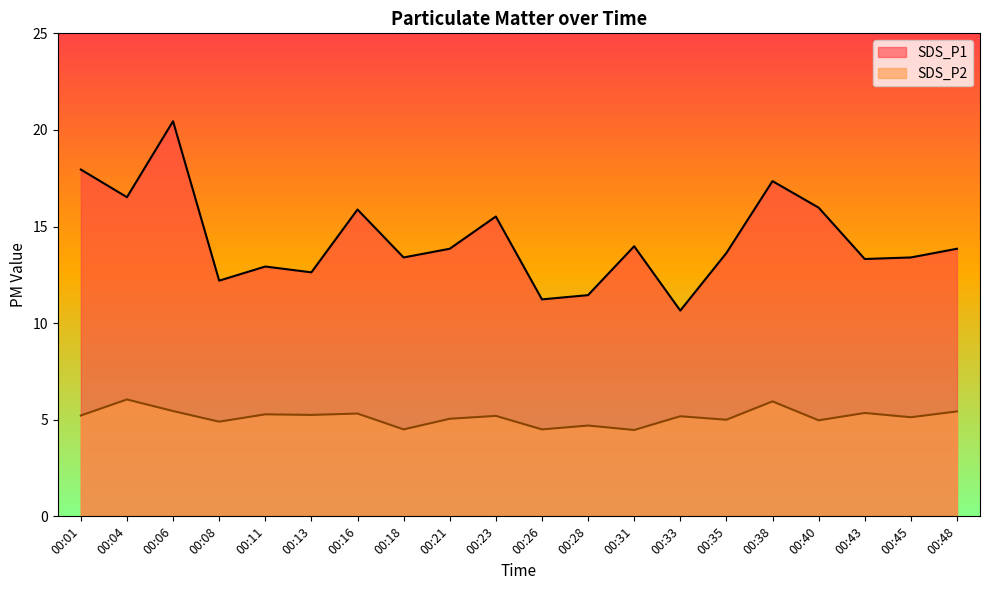

In SDS_P2, how many points are higher than both neighbors (excluding endpoints)?

8